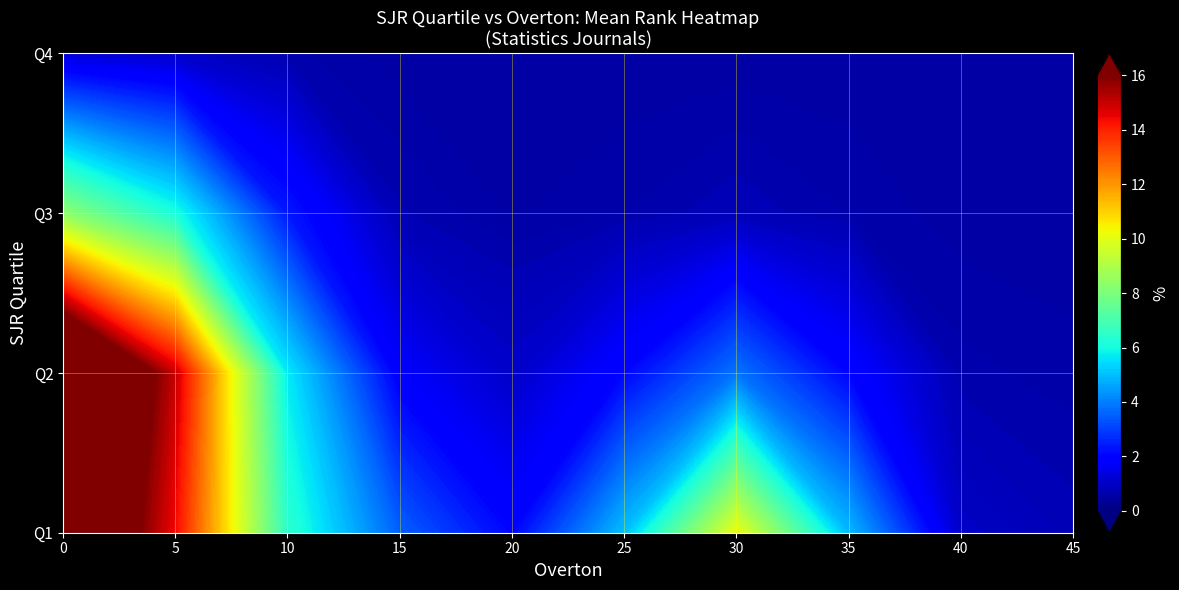

What is the minimum value for Q2?

2.1